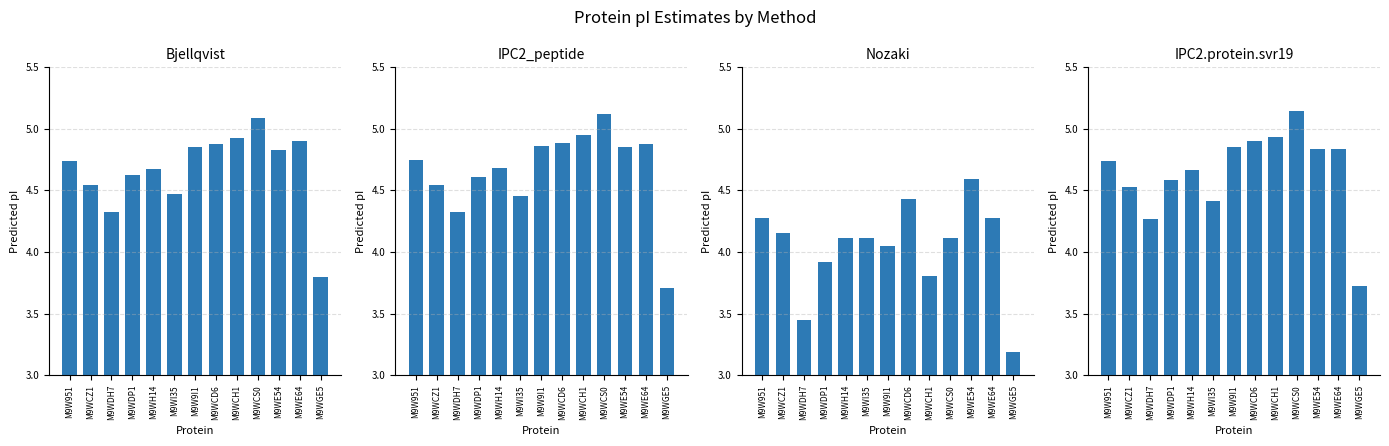

At how many categories does at least one series exceed 3?

13